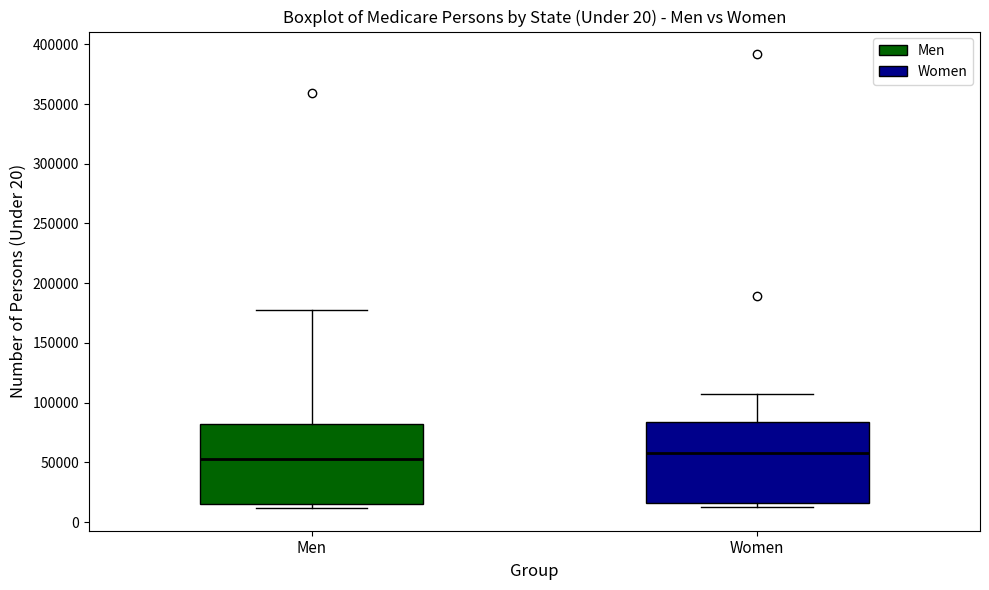

Reading left to right, read every box against the y-axis: the position of its median line, the range the box covers, and the ends of its whiskers. The values are not printed on the chart, so give them approximately, as read against the axis.

Men: median 55000, box 15000 to 80000, whiskers 10000 to 175000
Women: median 60000, box 15000 to 85000, whiskers 15000 (just below the box's lower edge) to 110000